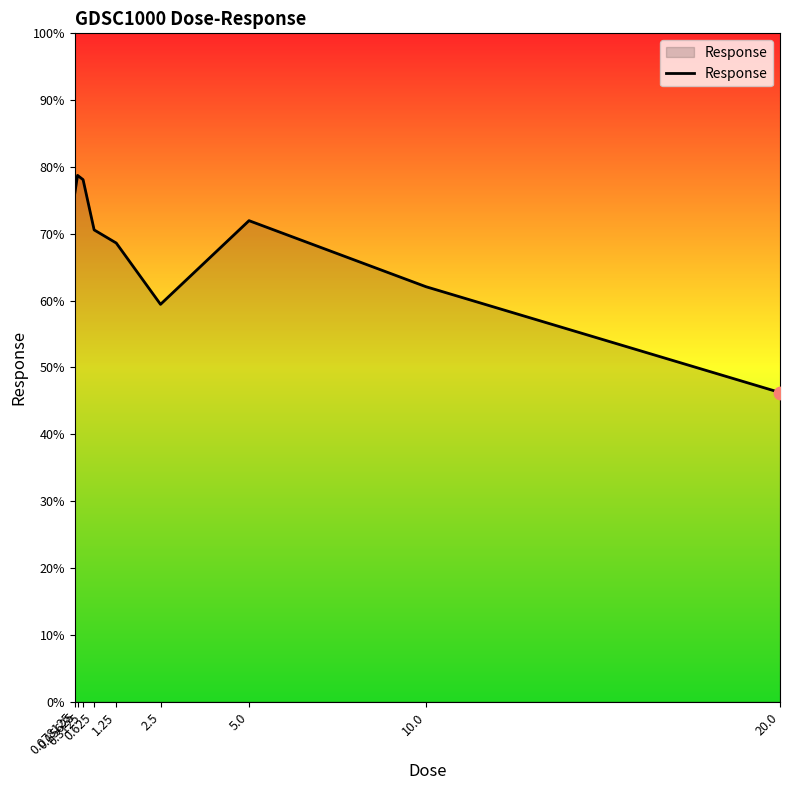

What is the change in value from 0.3125 to 10.0?

-16.0